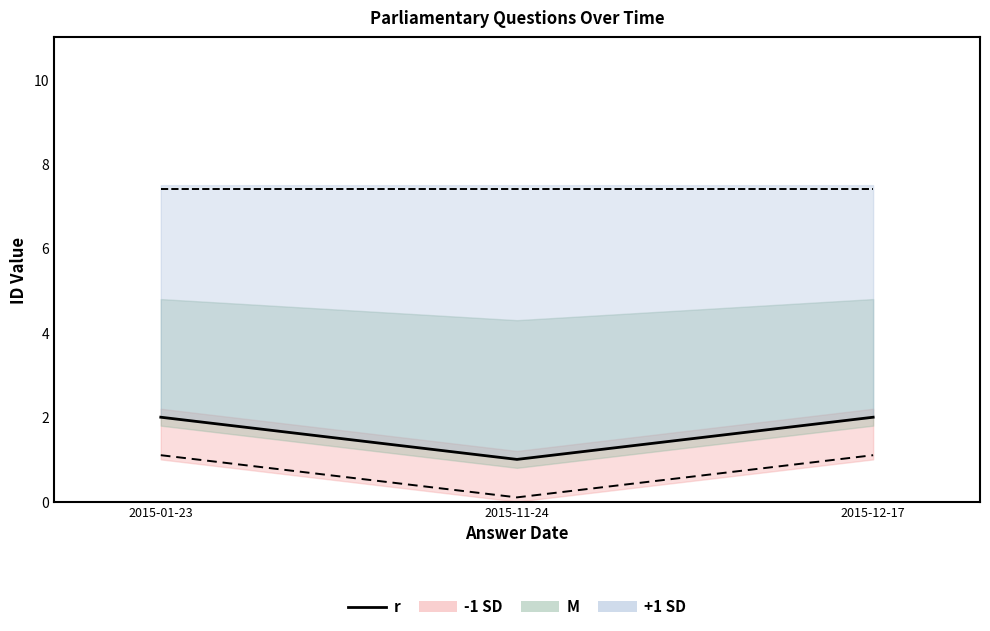

Reading left to right, what are all the values shown in this chart?

2	1	2